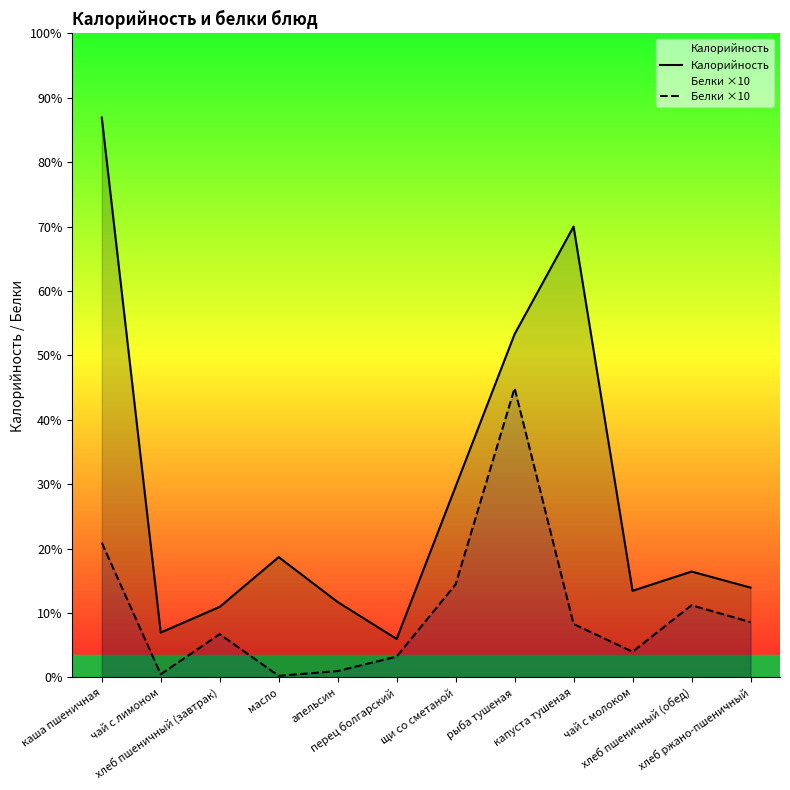

At which category does Калорийность reach its first local valley?

чай с лимоном